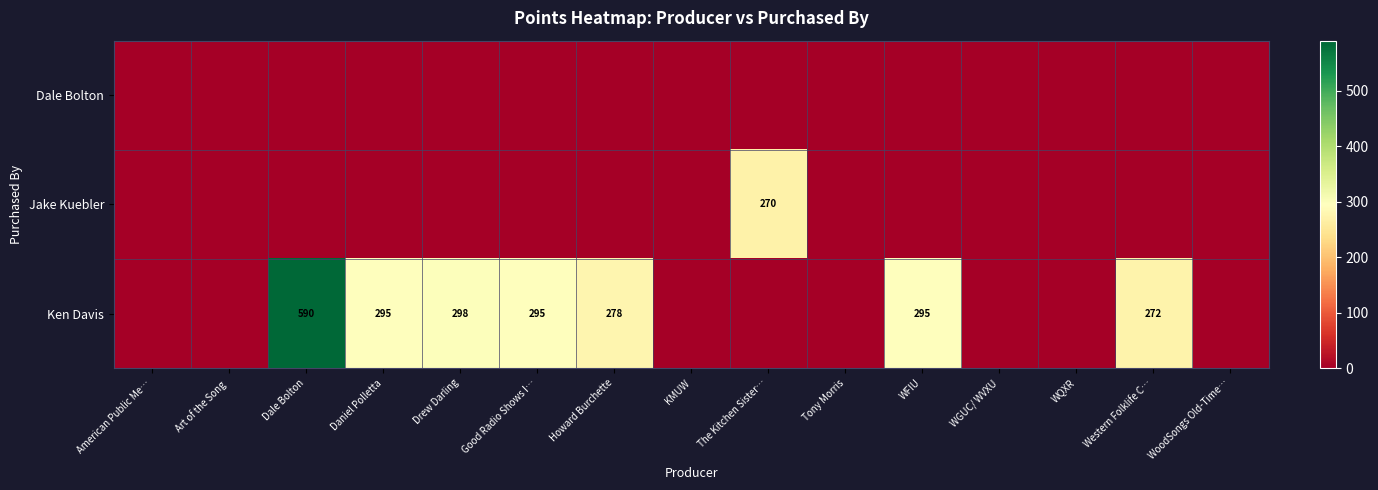

What is the difference between the highest and lowest values at Daniel Polletta?

295